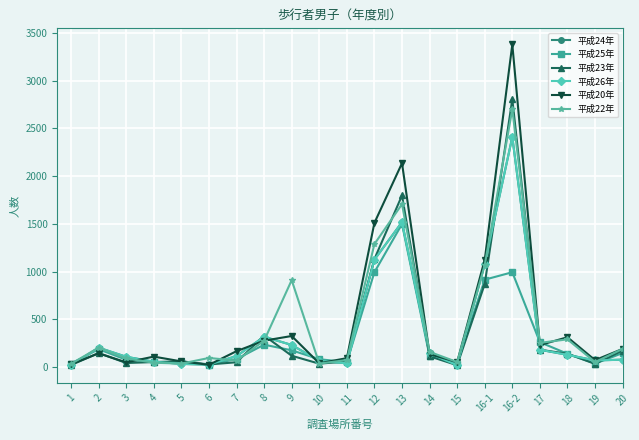

At which label does 平成20年 reach its peak?

16-2